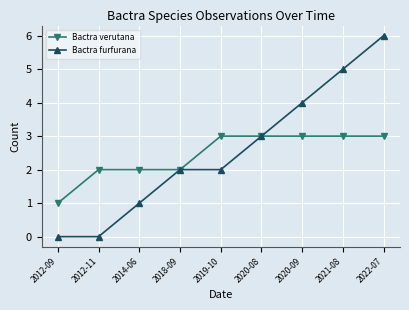

Reading right to left, transcribe all the data shown in this chart.

Bactra verutana: 2022-07=3	2021-08=3	2020-09=3	2020-08=3	2019-10=3	2018-09=2	2014-06=2	2012-11=2	2012-09=1
Bactra furfurana: 2022-07=6	2021-08=5	2020-09=4	2020-08=3	2019-10=2	2018-09=2	2014-06=1	2012-11=0	2012-09=0